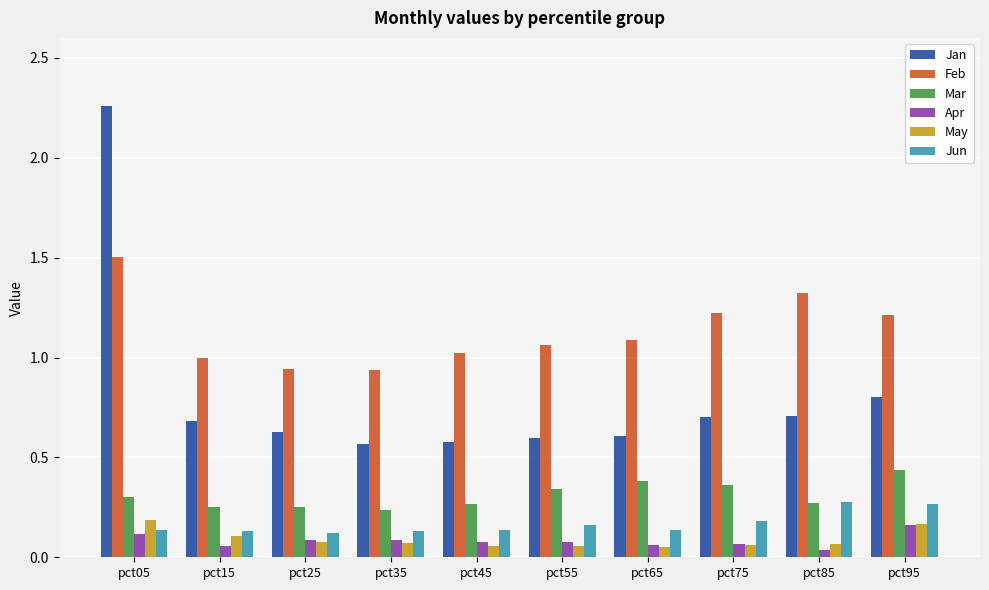

What are all the series names shown in the legend?

Jan, Feb, Mar, Apr, May, Jun